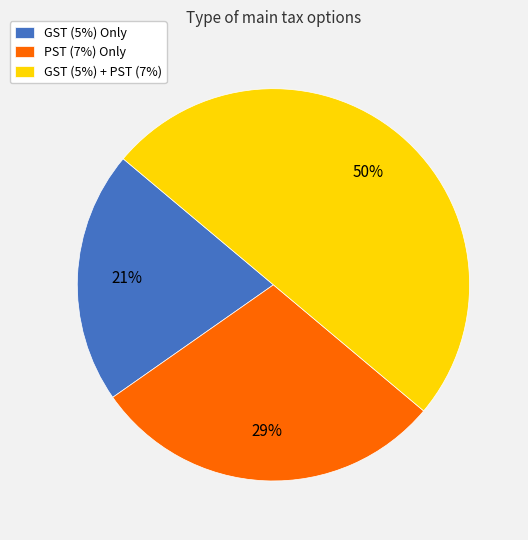

What is the smallest slice in the pie chart?

GST (5%) Only